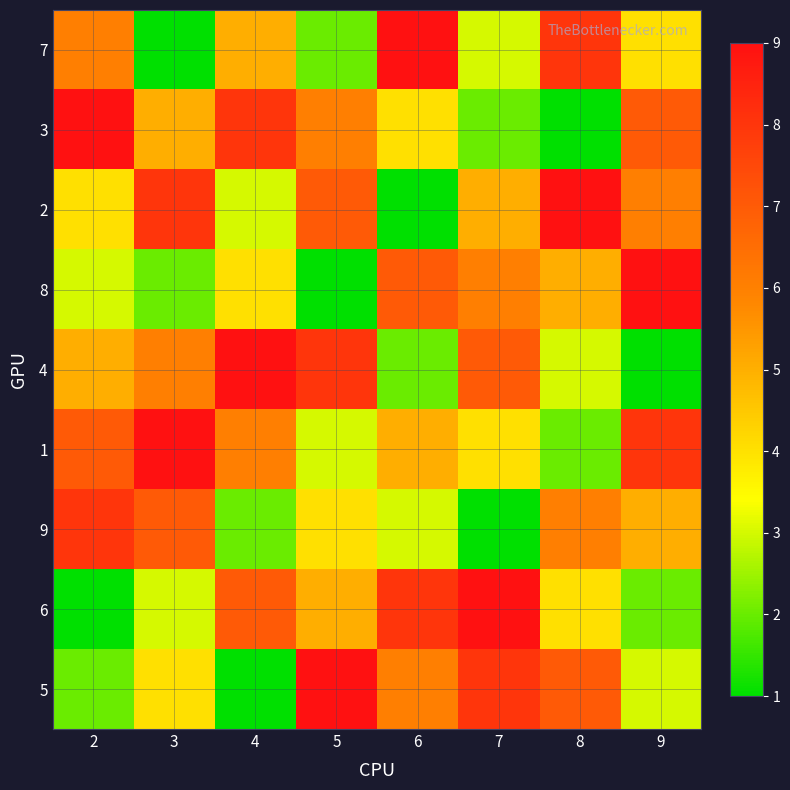

Rank the series at 4 from lowest to highest value.

5, 9, 2, 8, 7, 1, 6, 3, 4